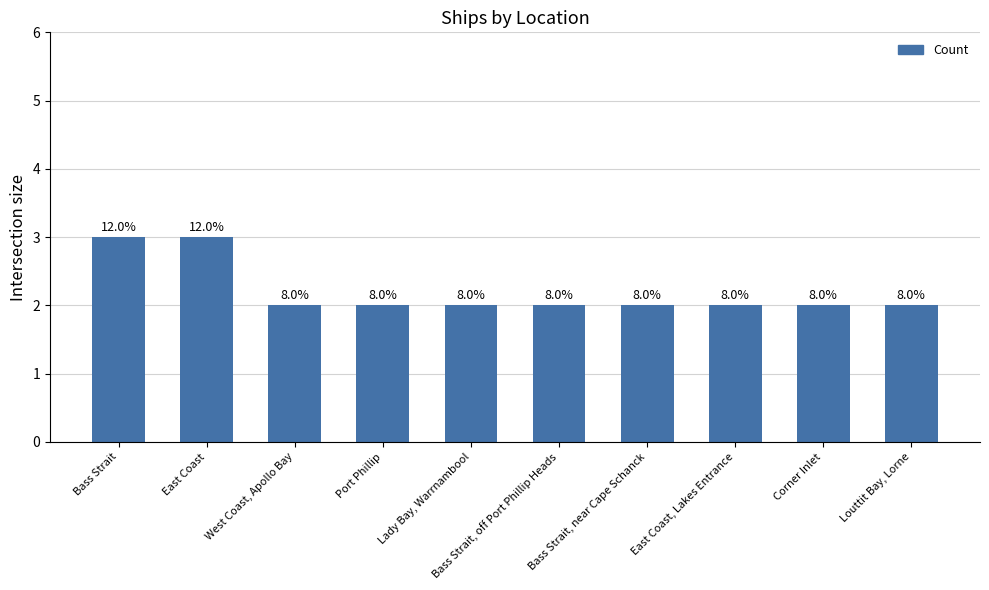

How many bars are there in total?

10